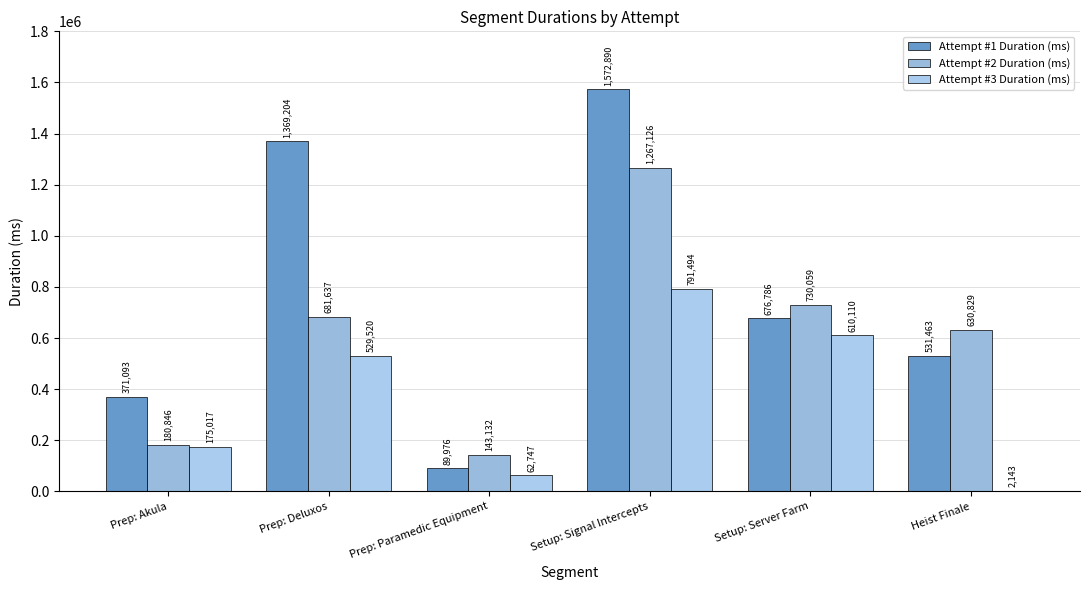

The Attempt #1 Duration (ms) series shows 1572890 at Setup: Signal Intercepts. True or false?

True